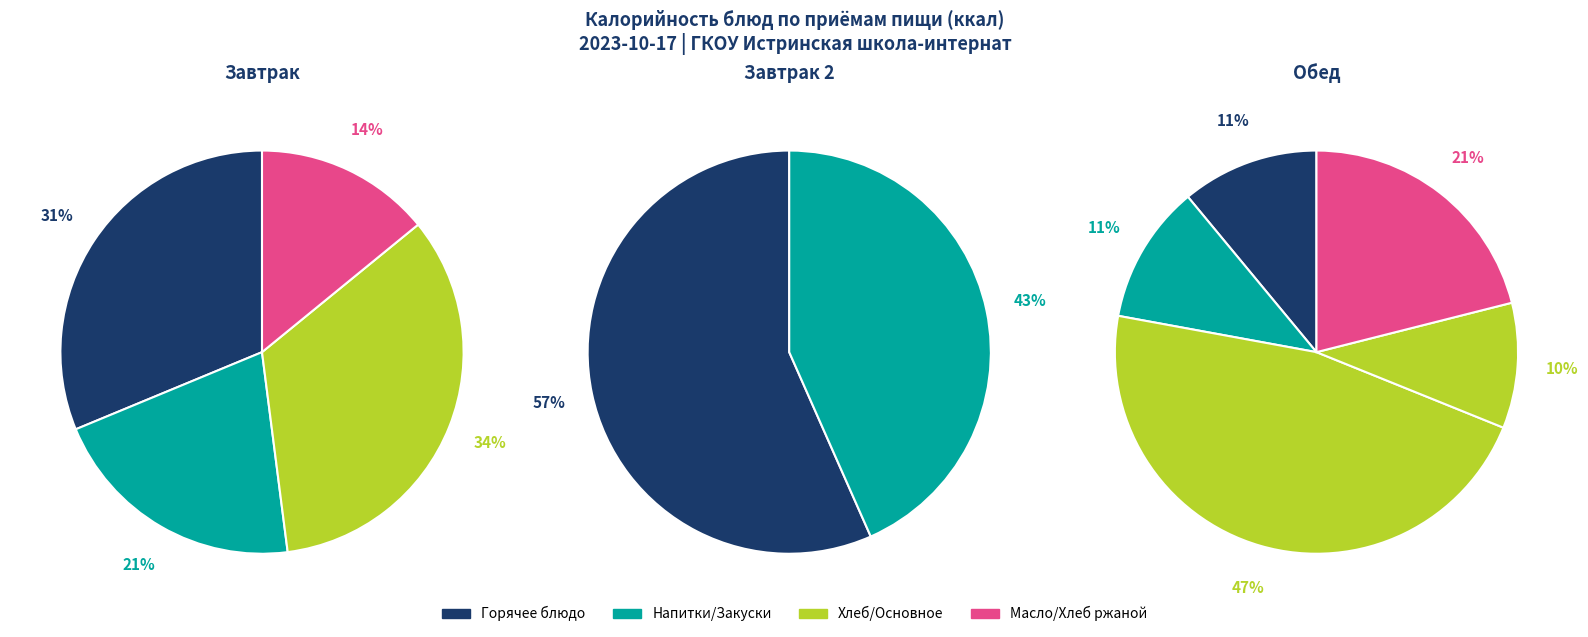

Count the number of slices in the pie.

11